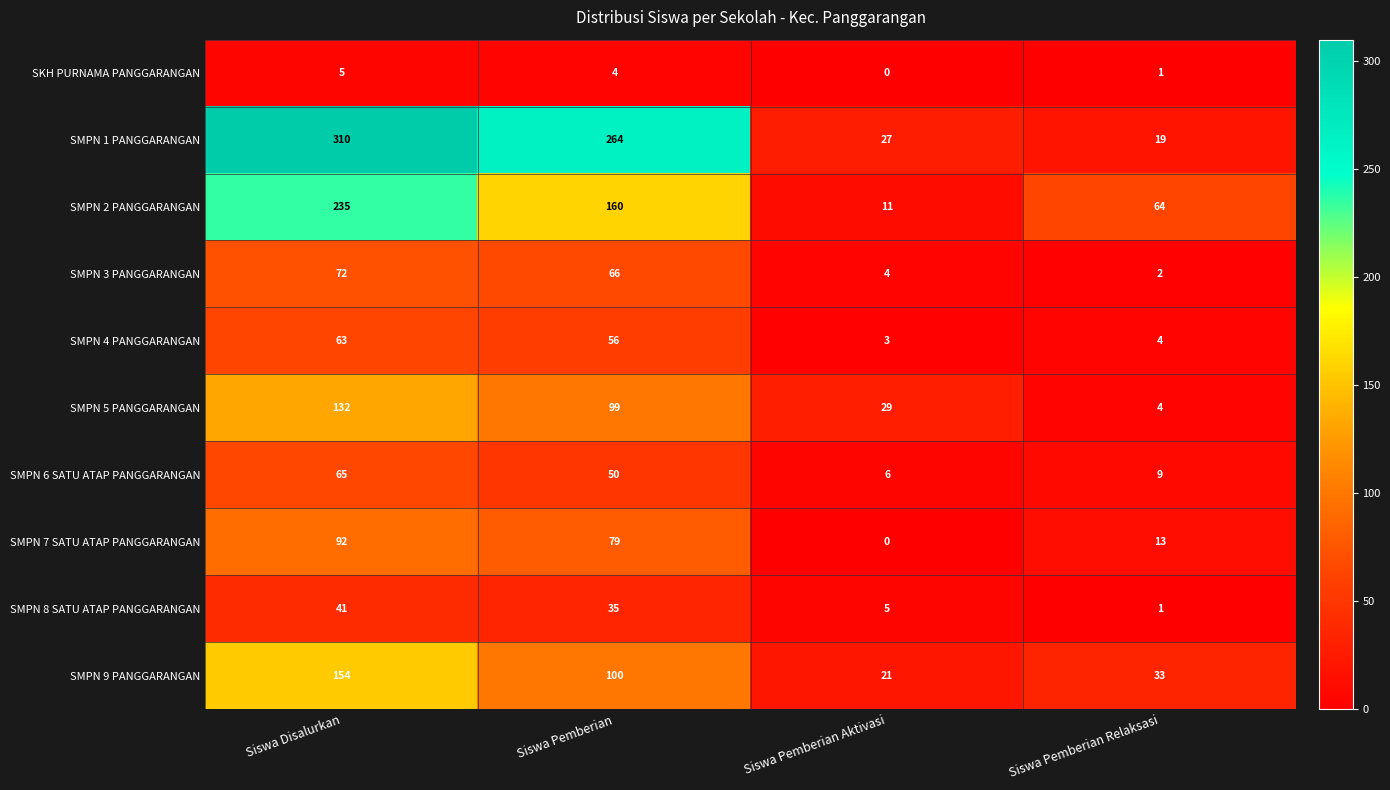

At which category is the sum across all series the highest?

Siswa Disalurkan